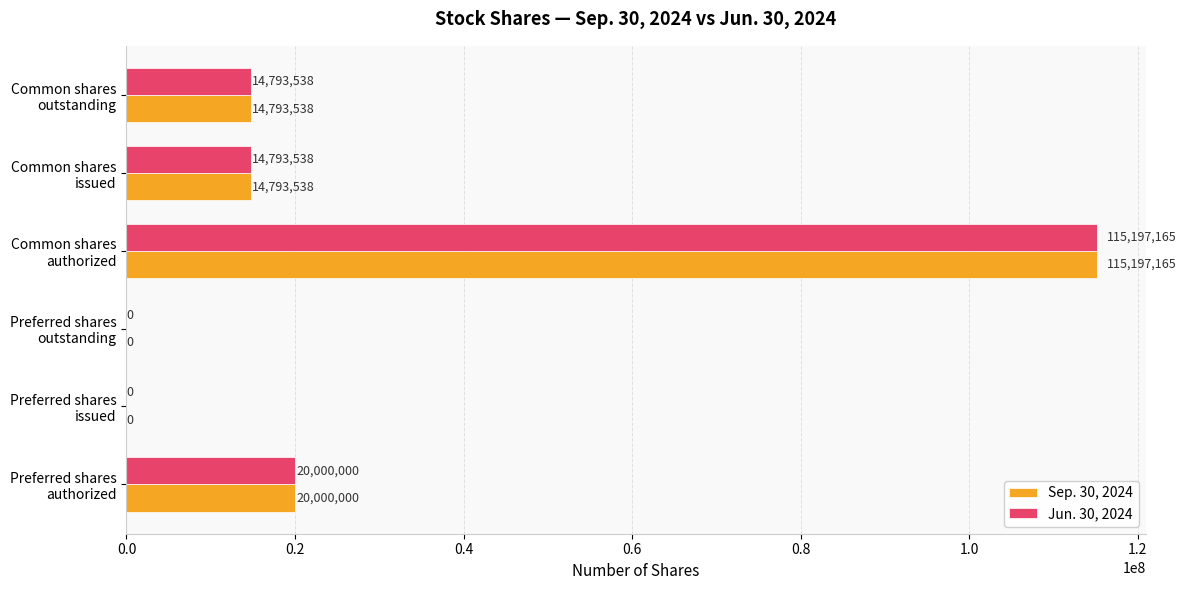

Count the number of categories in the chart.

6